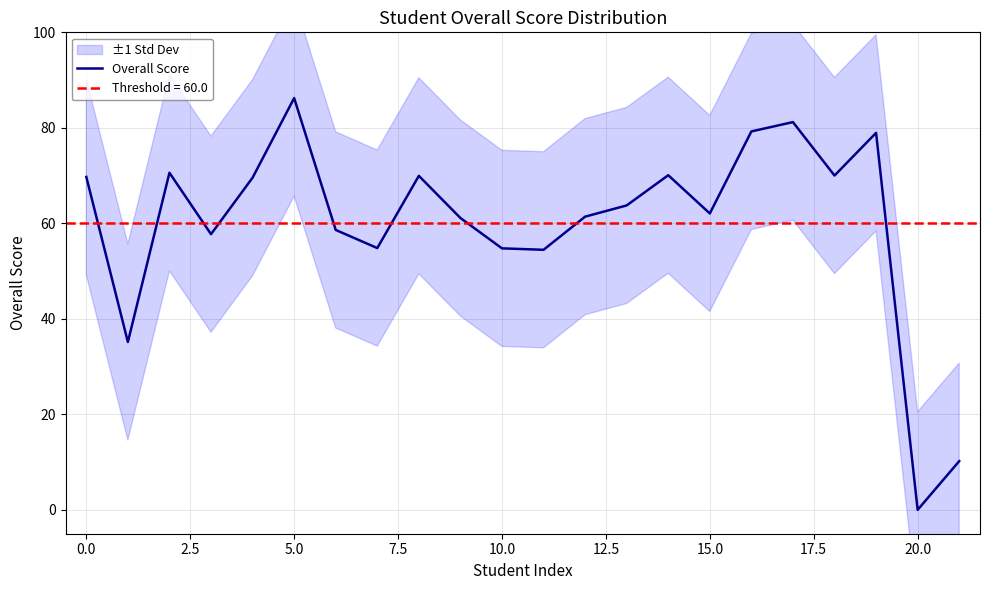

What is the highest value of the Overall Score series?

86.2